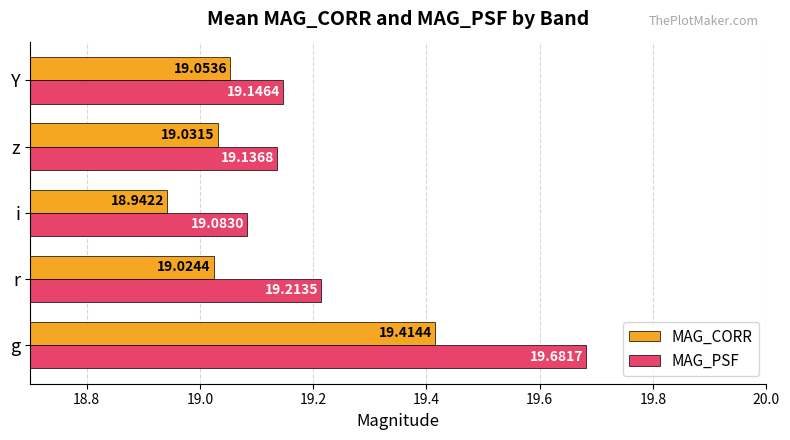

Where is MAG_PSF nearest to the value 19?

i